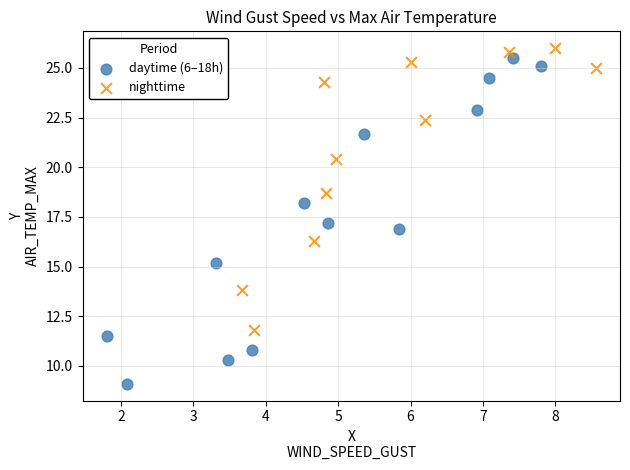

Which series has the widest spread of Y values?

daytime (6–18h)